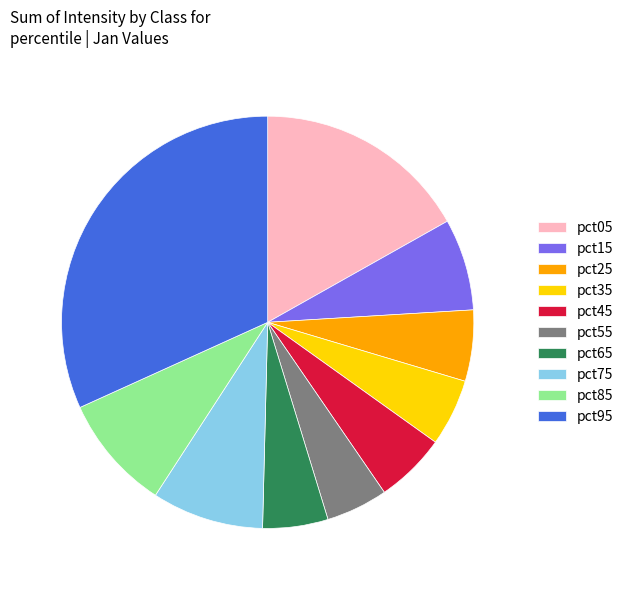

Combined, do pct05 and pct85 account for over 50%?

No